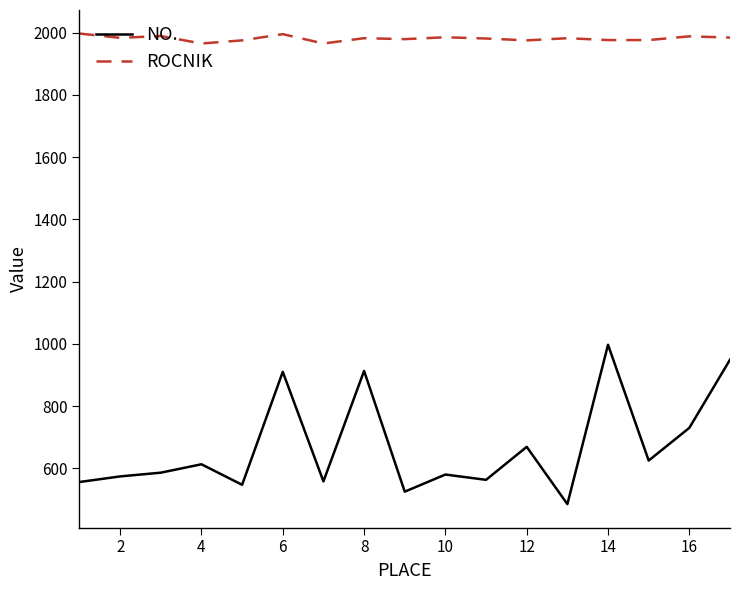

Which series has the largest total across all categories?

ROCNIK